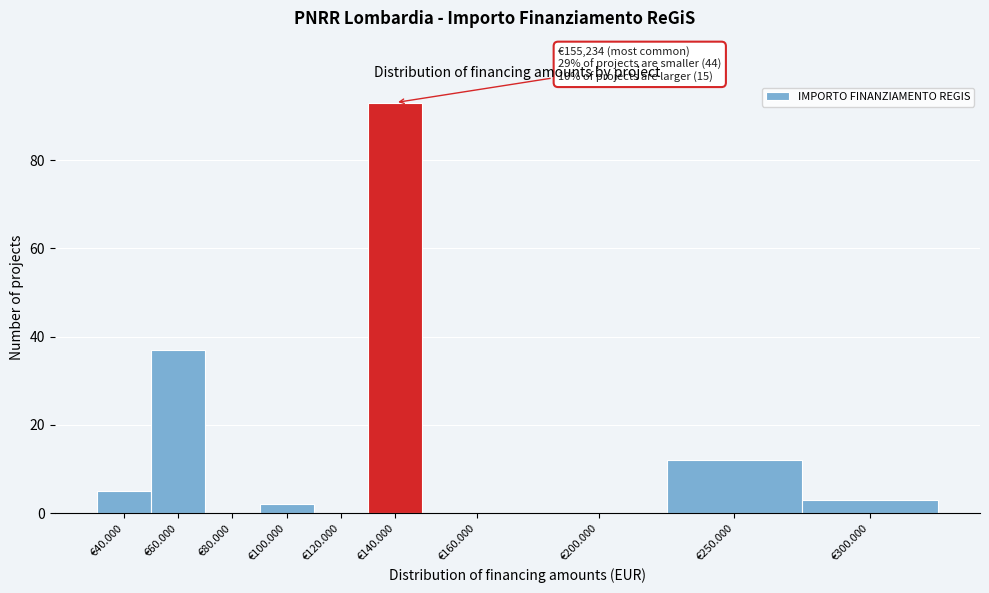

Reading left to right, extract all data points from this chart.

€40.000=5	€60.000=37	€80.000=0	€100.000=2	€120.000=0	€140.000=93	€160.000=0	€200.000=0	€250.000=12	€300.000=3